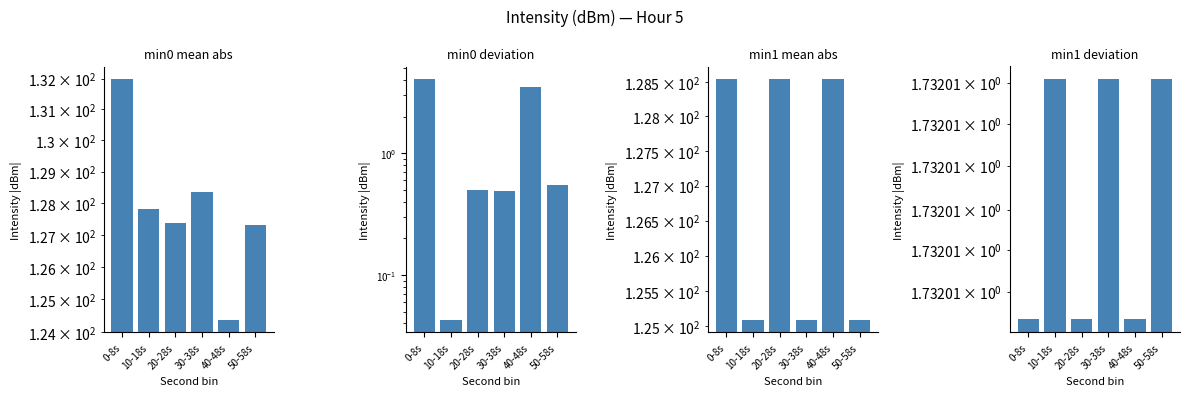

How many series are shown in this chart?

4